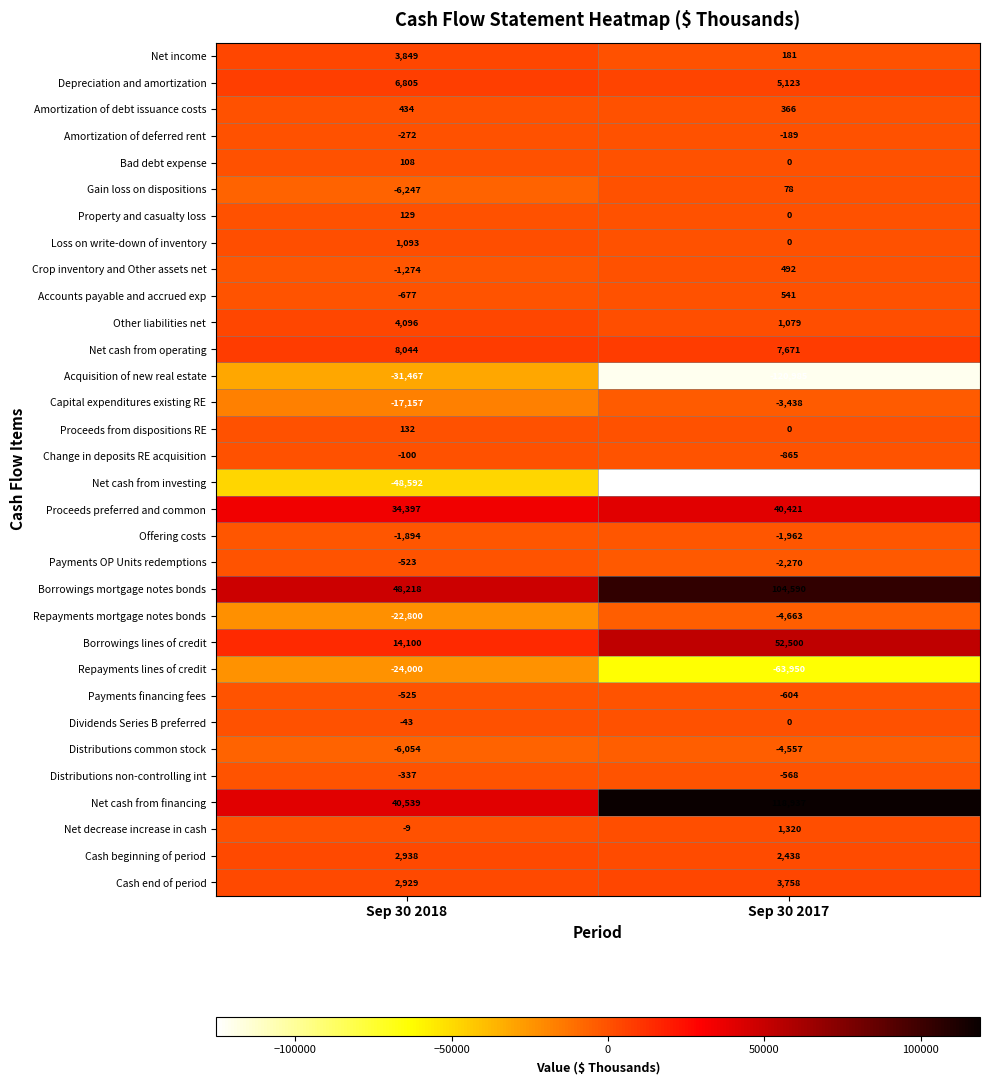

Which series changed the most between Sep 30 2018 and Sep 30 2017?

Acquisition of new real estate